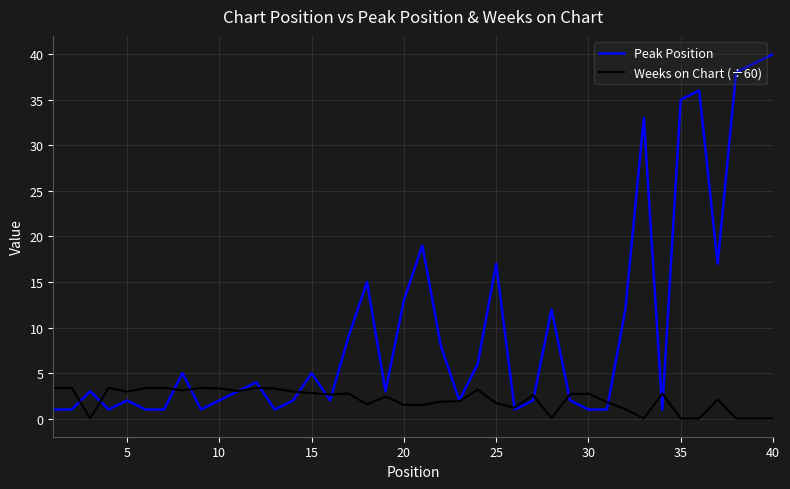

Which series has the widest spread of values?

Peak Position